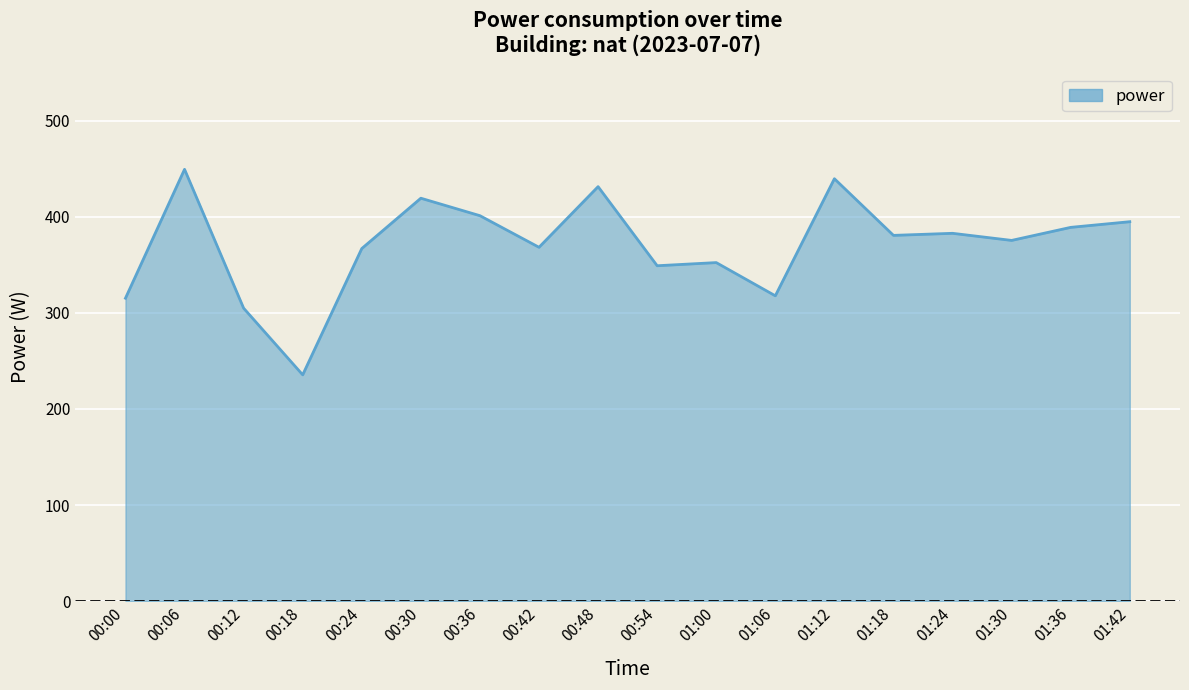

What value does the data have at 00:06?

449.5